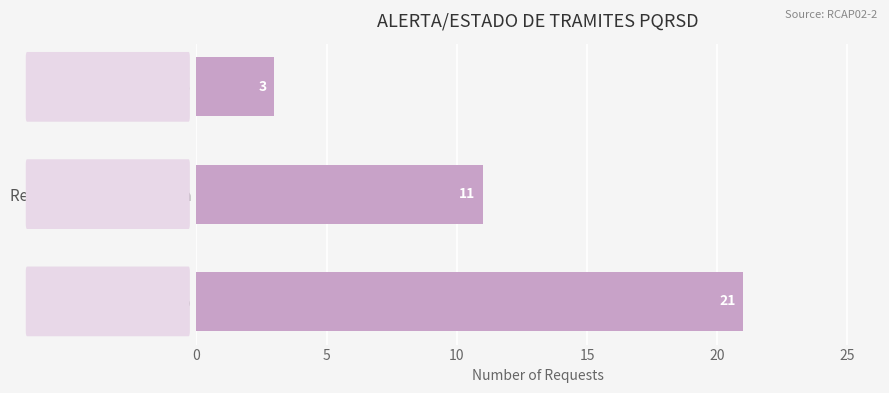

Where is the data nearest to the value 12?

Respuesta Extemporanea